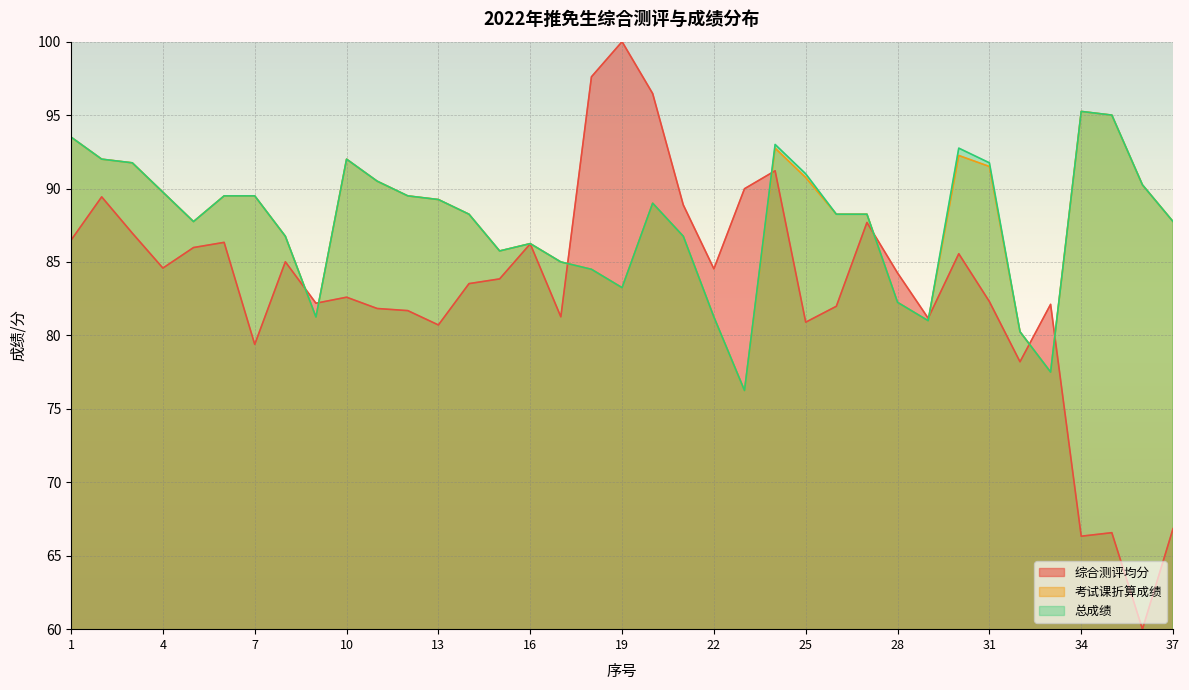

Reading right to left, extract all data points from this chart.

综合测评均分: 66.8	60.0	66.6	66.3	82.1	78.2	82.3	85.6	81.2	84.3	87.7	82.0	80.9	91.2	90.0	84.5	88.9	96.5	100.0	97.6	81.3	86.2	83.8	83.5	80.7	81.7	81.8	82.6	82.2	85.0	79.4	86.3	86.0	84.6	87.0	89.4	86.5
考试课折算成绩: 87.8	90.2	95.0	95.2	77.5	80.2	91.5	92.2	81.0	82.2	88.2	88.2	90.8	92.8	76.2	81.2	86.8	89.0	83.2	84.5	85.0	86.2	85.8	88.2	89.2	89.5	90.5	92.0	81.2	86.8	89.5	89.5	87.8	89.8	91.8	92.0	93.5
总成绩: 87.8	90.2	95.0	95.2	77.5	80.2	91.8	92.8	81.0	82.2	88.2	88.2	91.0	93.0	76.2	81.2	86.8	89.0	83.2	84.5	85.0	86.2	85.8	88.2	89.2	89.5	90.5	92.0	81.2	86.8	89.5	89.5	87.8	89.8	91.8	92.0	93.5